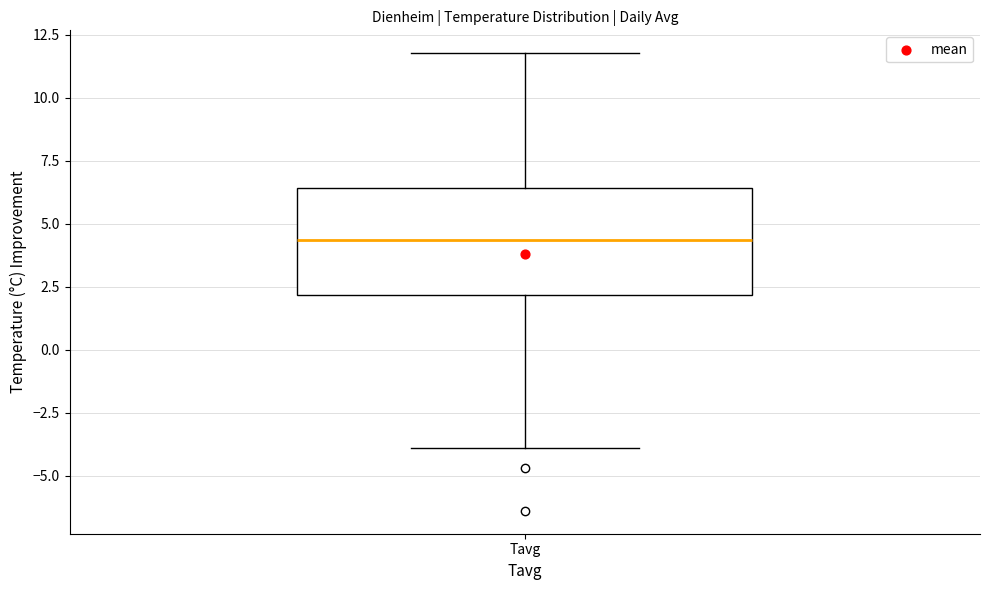

Transcribe this box plot: give where the median line is, the range the box spans, and where the two whiskers end, as read against the y-axis. The values are not printed on the chart, so give them approximately, as read against the axis.

median 4.5, box 2.0 to 6.5, whiskers -4.0 to 12.0